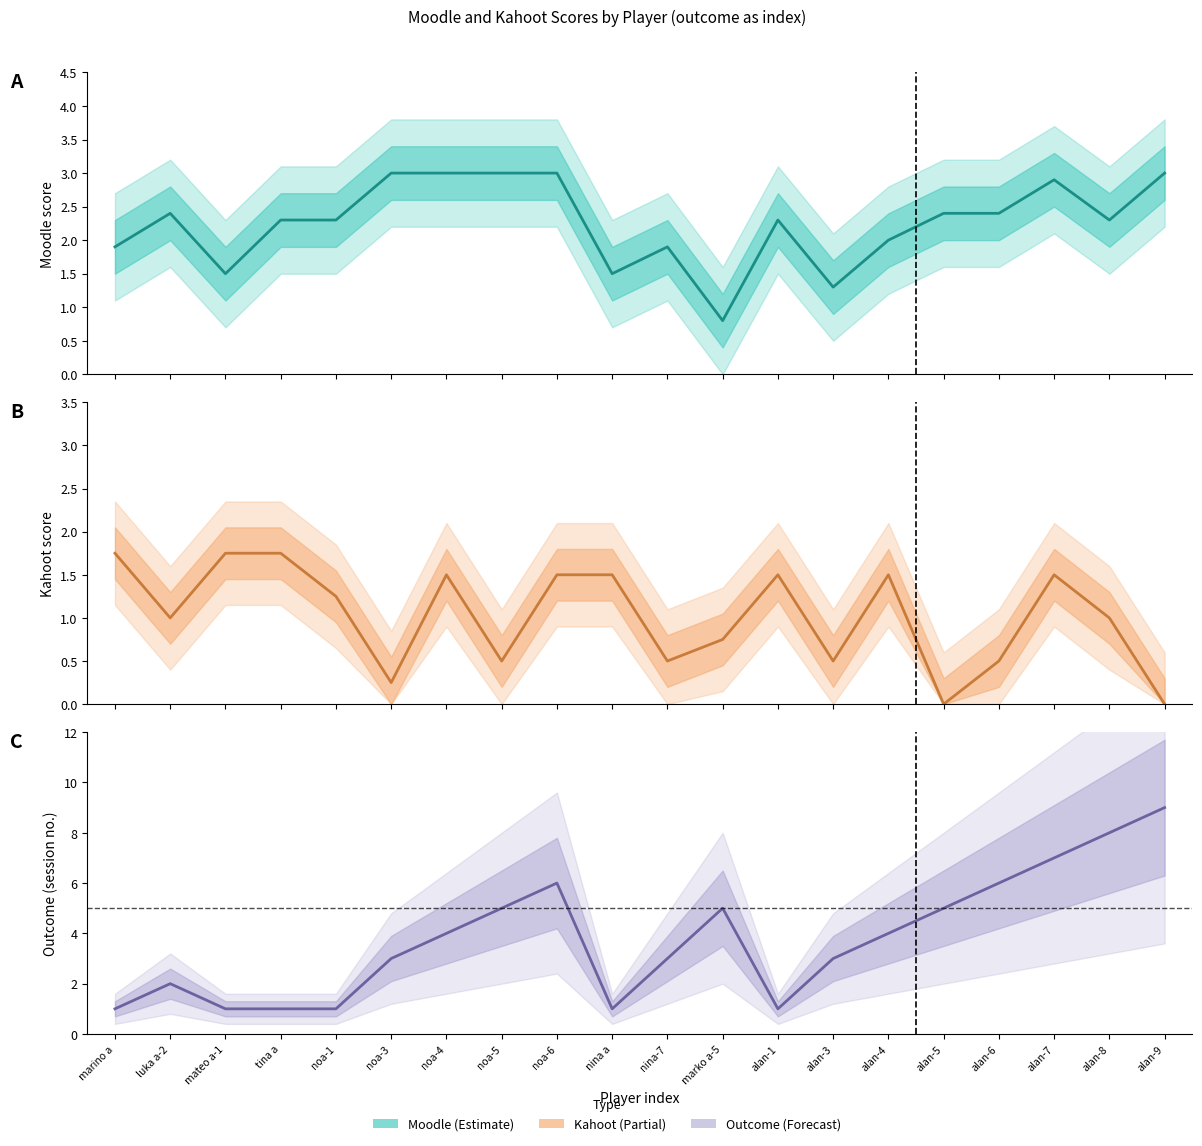

Count the number of data series in this chart.

3